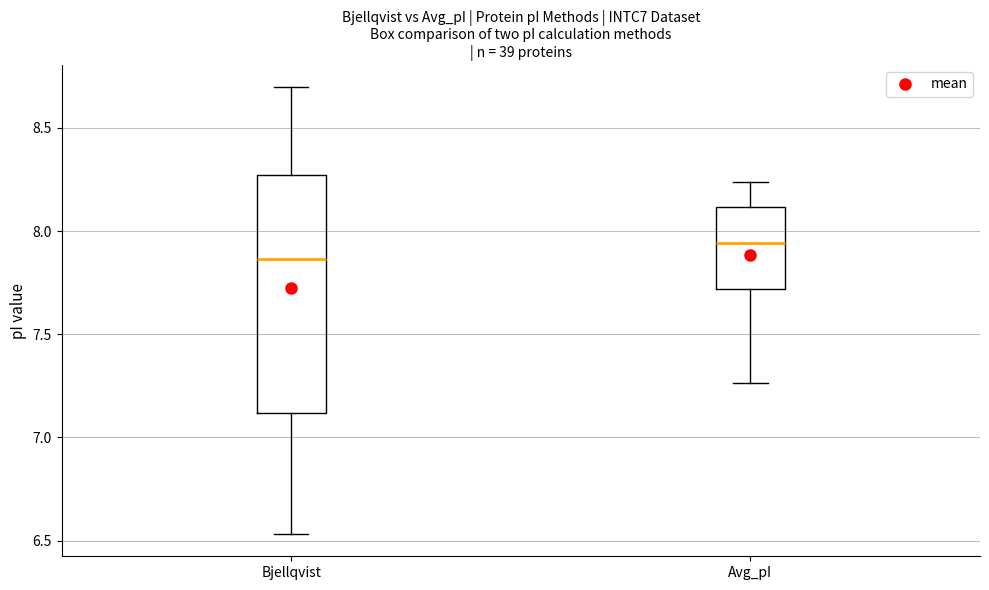

Reading left to right, transcribe this box plot: for each box, give where its median line is, the range the box spans, and where its two whiskers end, as read against the y-axis. The values are not printed on the chart, so give them approximately, as read against the axis.

Bjellqvist: median 7.85, box 7.10 to 8.25, whiskers 6.55 to 8.70
Avg_pI: median 7.95, box 7.70 to 8.10, whiskers 7.25 to 8.25